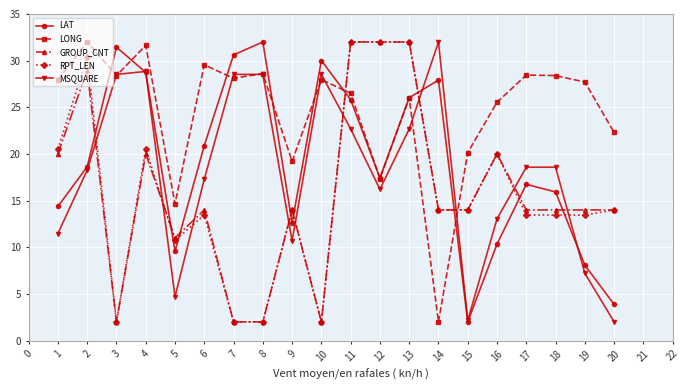

What is the difference between the maximum and minimum values in the RPT_LEN series?

30.0